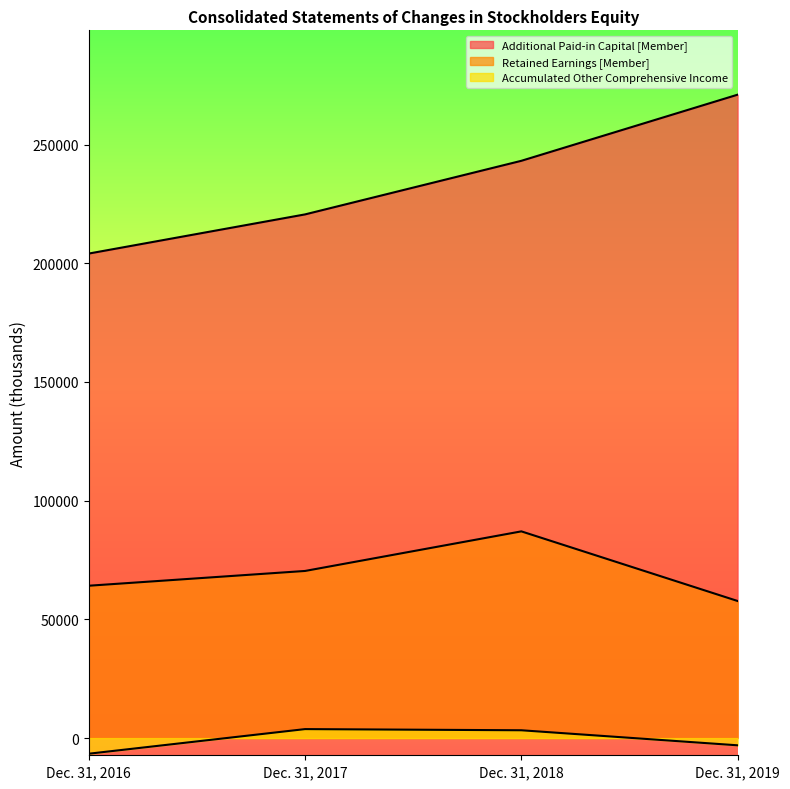

Which series has the largest range (max minus min)?

Additional Paid-in Capital [Member]